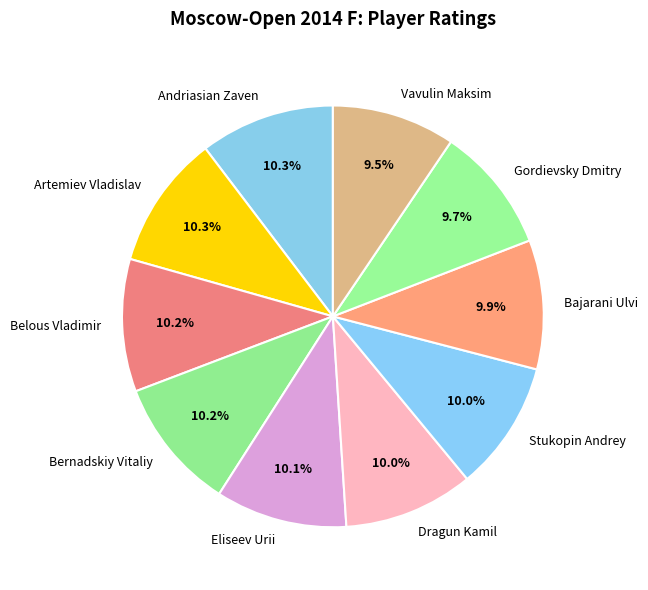

Combined, do Belous Vladimir and Andriasian Zaven account for over 50%?

No